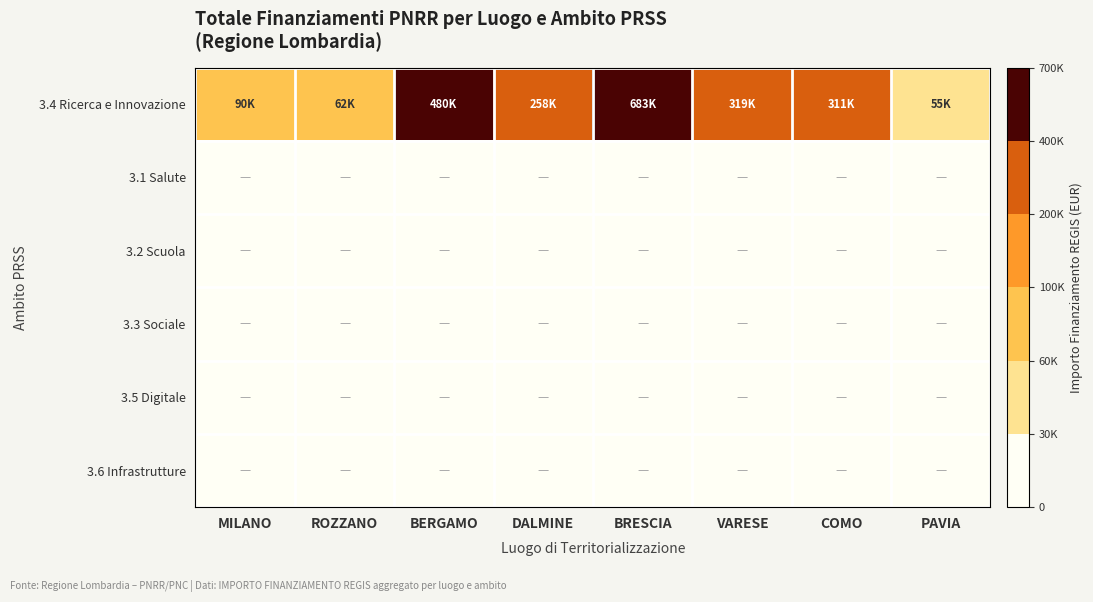

Reading left to right, extract all data points from this chart.

3.4 Ricerca e Innovazione: MILANO=90268.6	ROZZANO=62062.4	BERGAMO=479987.5	DALMINE=258386.7	BRESCIA=682522.1	VARESE=319069.1	COMO=311136.7	PAVIA=54577.6
3.1 Salute: MILANO=0.0	ROZZANO=0.0	BERGAMO=0.0	DALMINE=0.0	BRESCIA=0.0	VARESE=0.0	COMO=0.0	PAVIA=0.0
3.2 Scuola: MILANO=0.0	ROZZANO=0.0	BERGAMO=0.0	DALMINE=0.0	BRESCIA=0.0	VARESE=0.0	COMO=0.0	PAVIA=0.0
3.3 Sociale: MILANO=0.0	ROZZANO=0.0	BERGAMO=0.0	DALMINE=0.0	BRESCIA=0.0	VARESE=0.0	COMO=0.0	PAVIA=0.0
3.5 Digitale: MILANO=0.0	ROZZANO=0.0	BERGAMO=0.0	DALMINE=0.0	BRESCIA=0.0	VARESE=0.0	COMO=0.0	PAVIA=0.0
3.6 Infrastrutture: MILANO=0.0	ROZZANO=0.0	BERGAMO=0.0	DALMINE=0.0	BRESCIA=0.0	VARESE=0.0	COMO=0.0	PAVIA=0.0